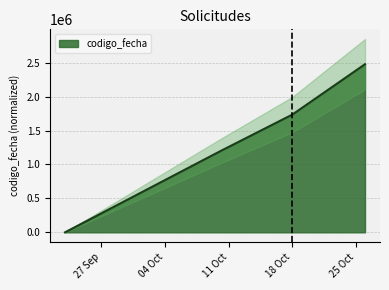

What is the maximum value for codigo_fecha?

2477379